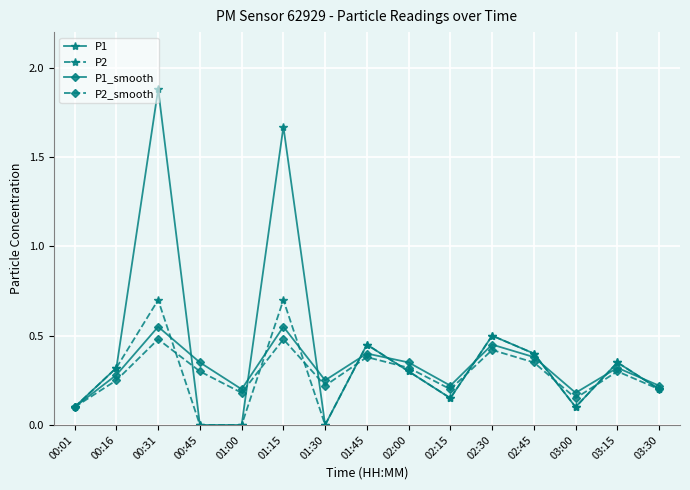

Which series has the largest total across all categories?

P1